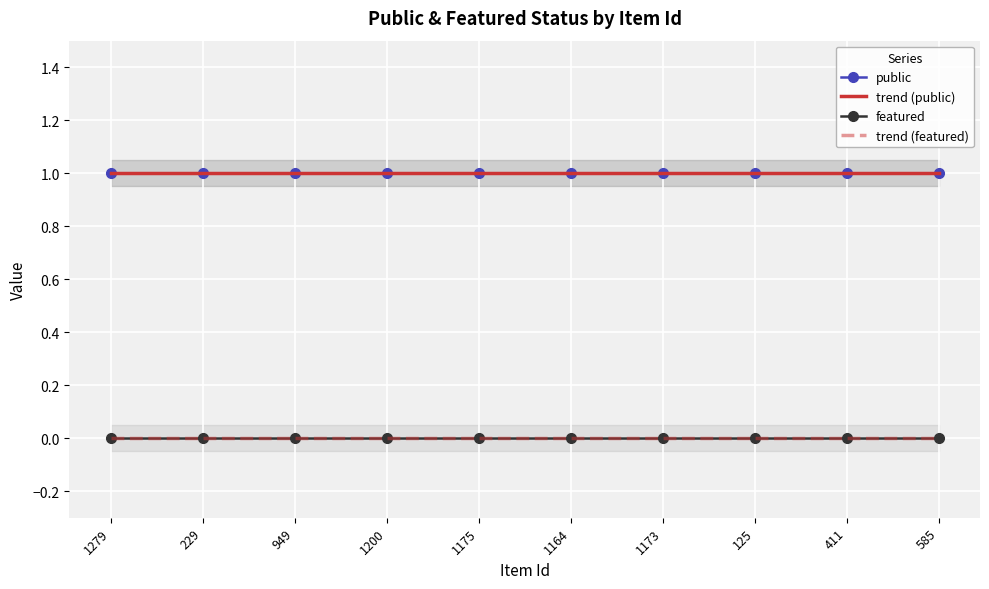

Between 949 and 585, which is larger?

949